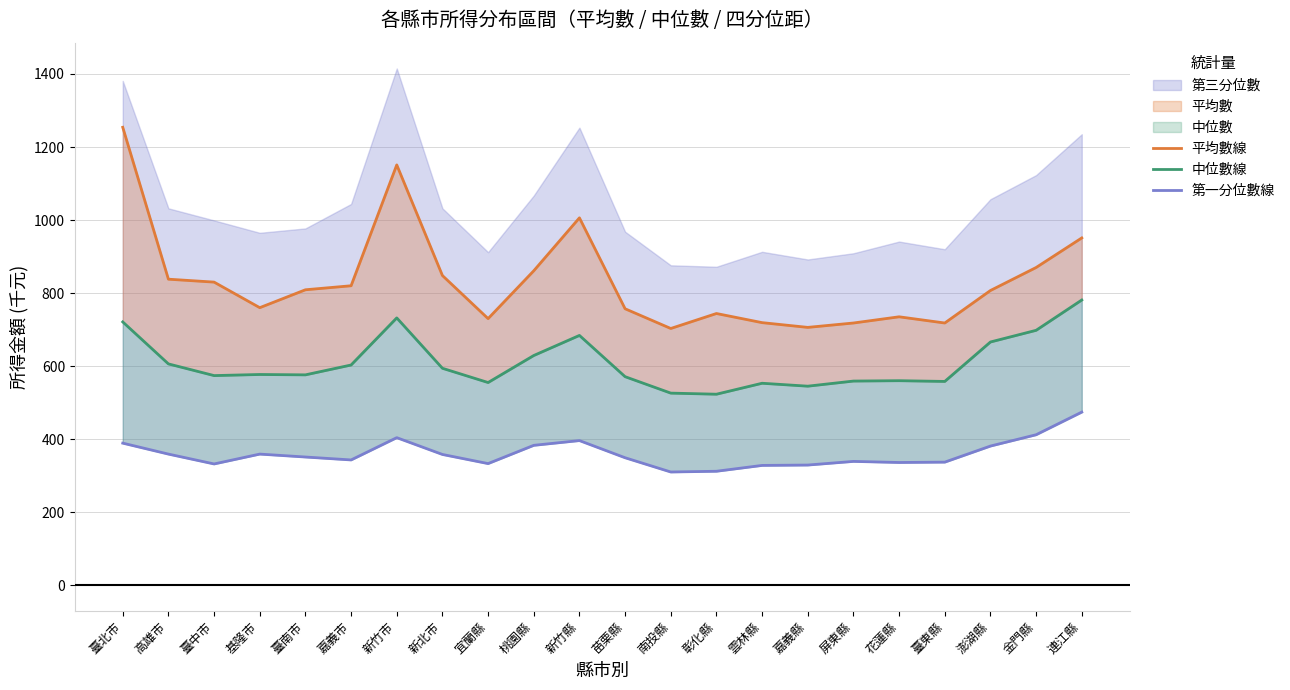

Which series has the largest range (max minus min)?

平均數線